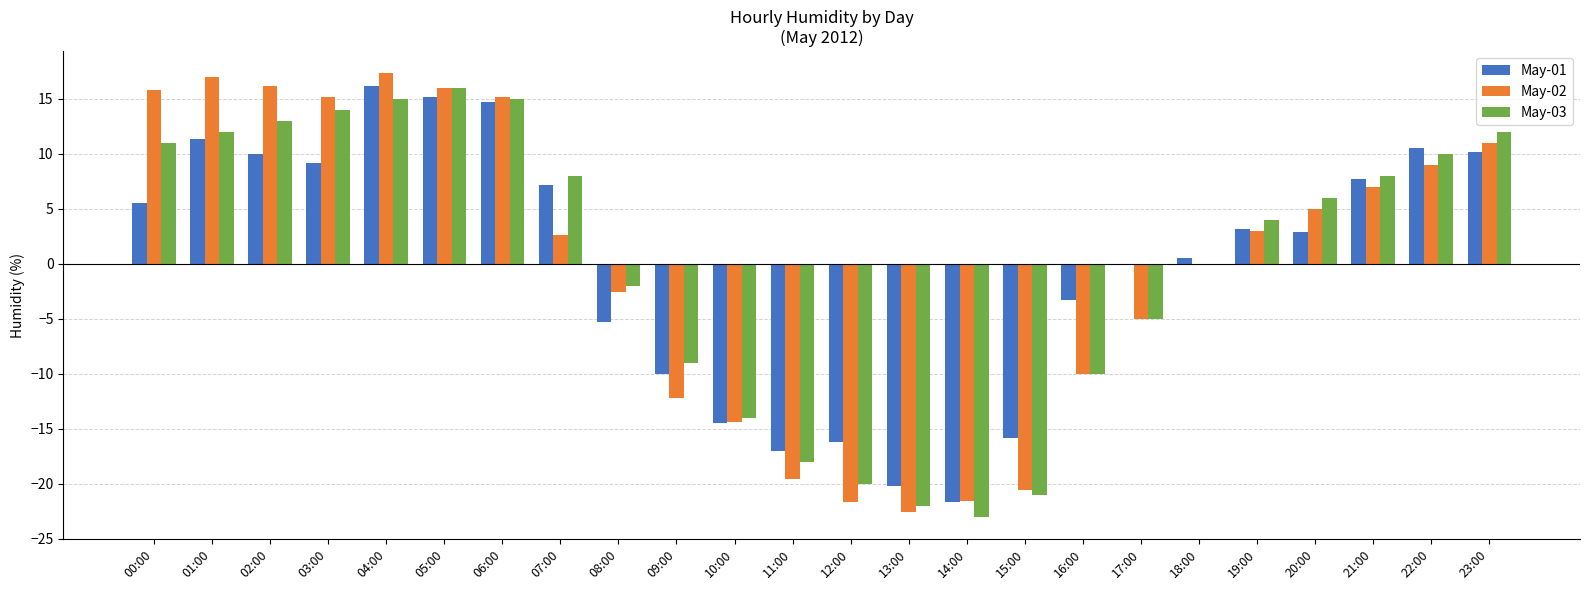

What is the total value across all series at 01:00?

40.3